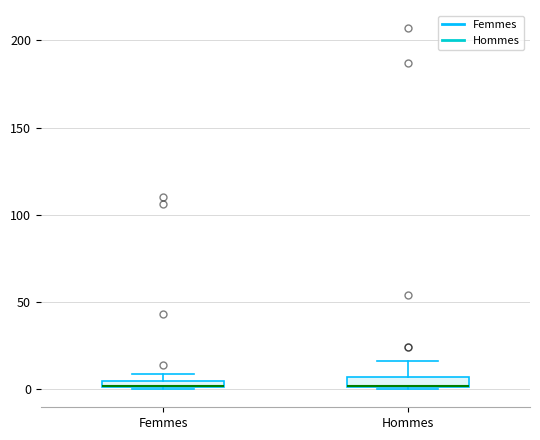

Where is the lower edge of the box for Femmes on the y-axis? The values are not printed on the chart, so give them approximately, as read against the axis.

0